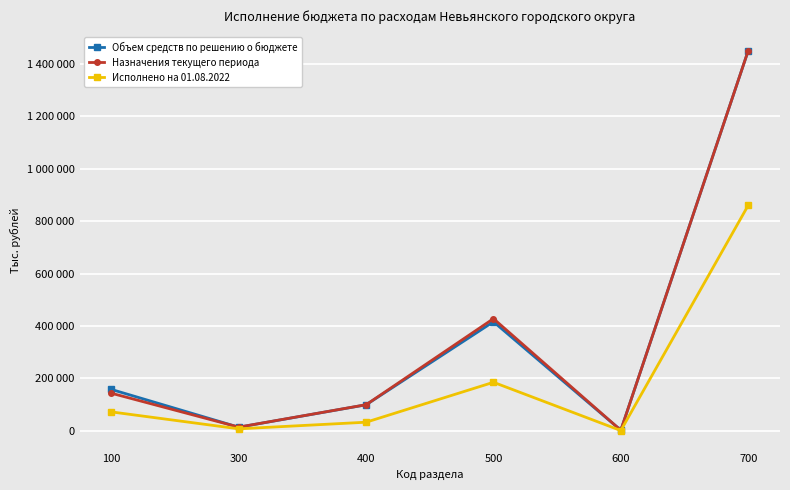

What is the highest value of the Объем средств по решению о бюджете series?

1450541.8